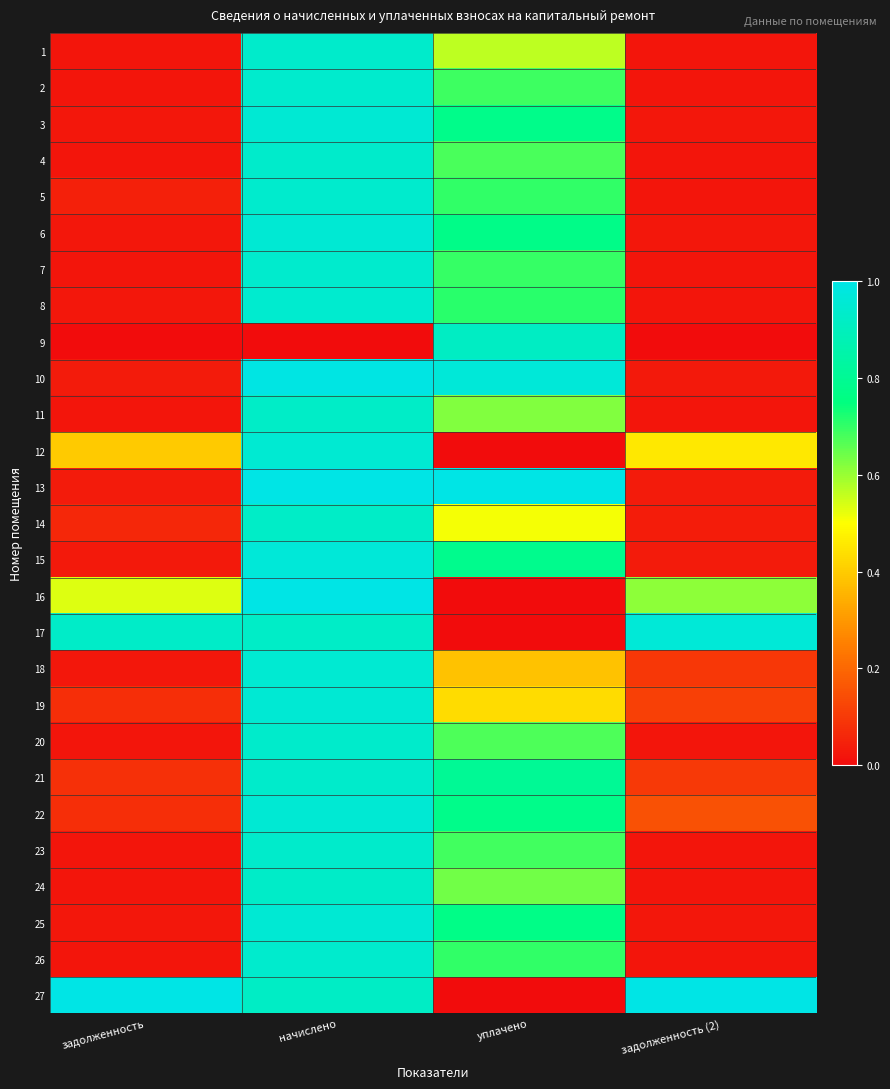

Which label corresponds to the largest value in the chart?

начислено